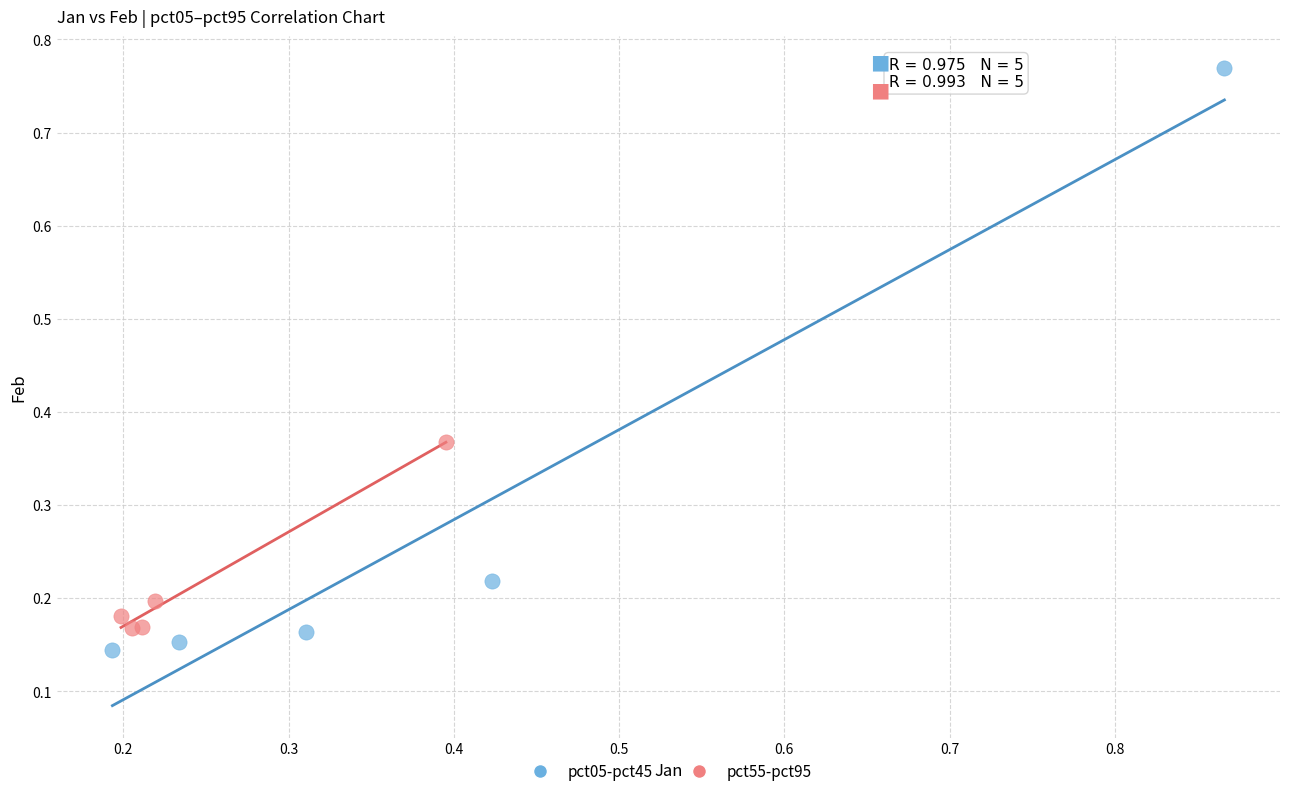

What are all the series names shown in the legend?

pct05-pct45, pct55-pct95